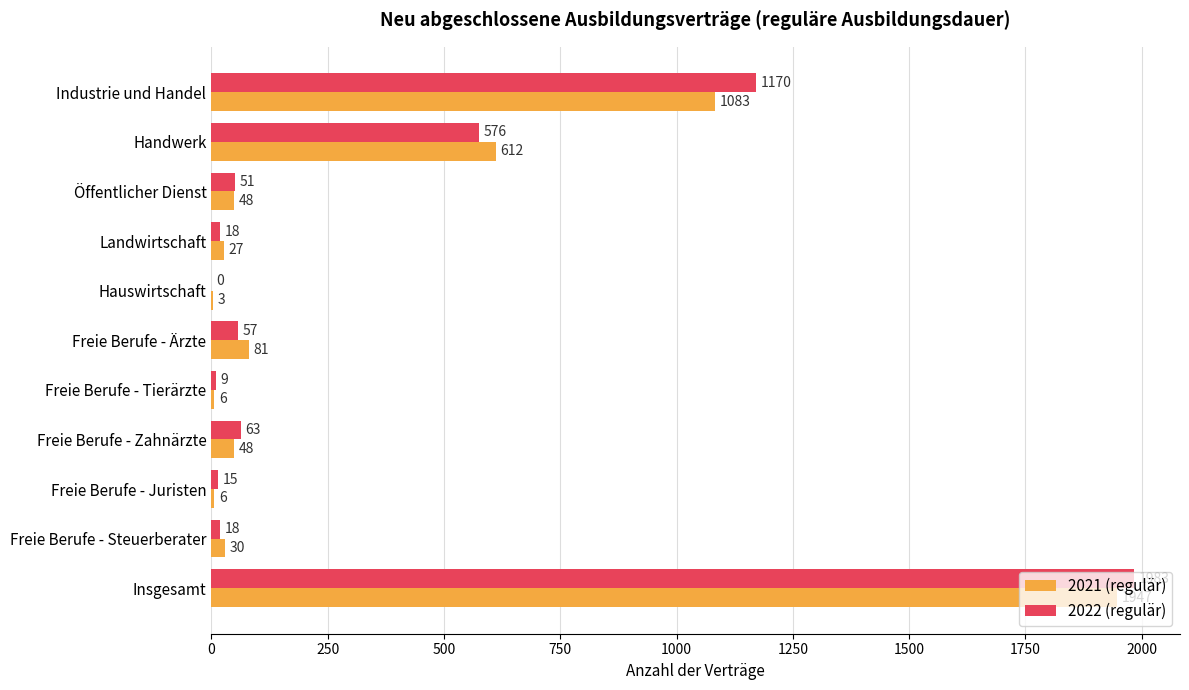

Between Landwirtschaft and Freie Berufe - Juristen, which series saw the biggest shift?

2021 (regulär)